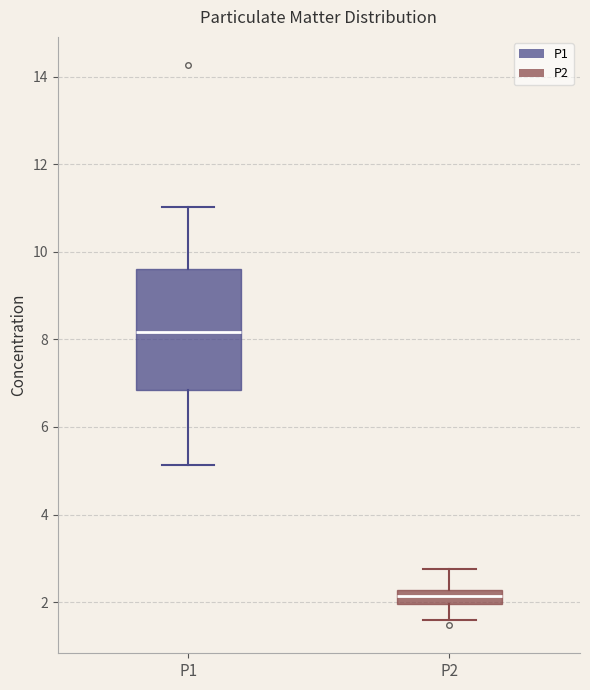

Reading left to right, transcribe this box plot: for each box, give where its median line is, the range the box spans, and where its two whiskers end, as read against the y-axis. The values are not printed on the chart, so give them approximately, as read against the axis.

P1: median 8.2, box 6.8 to 9.6, whiskers 5.2 to 11.0
P2: median 2.2 (inside the box), box 2.0 to 2.2, whiskers 1.6 to 2.8